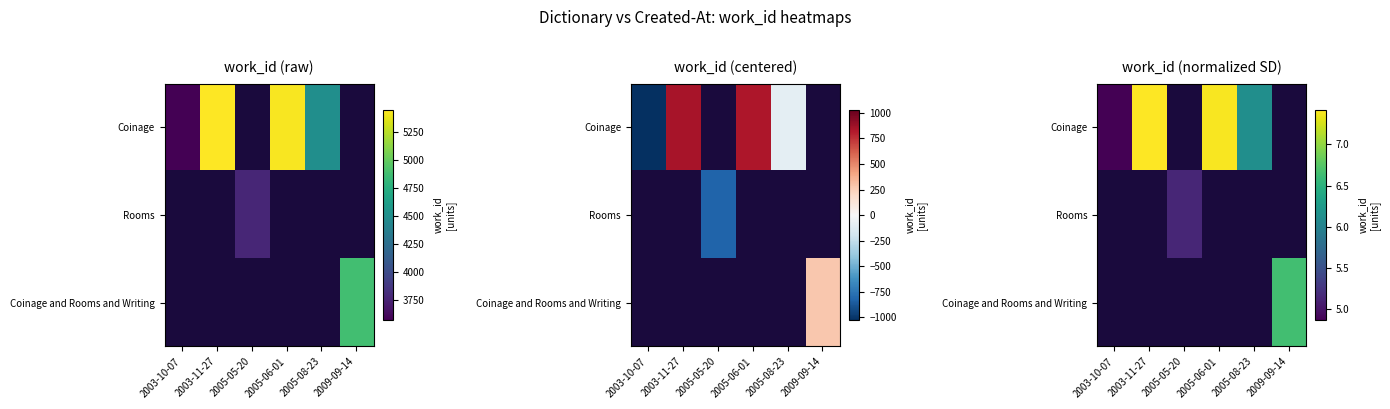

List the labels in order of Rooms value, smallest first.

2003-10-07, 2003-11-27, 2005-06-01, 2005-08-23, 2009-09-14, 2005-05-20